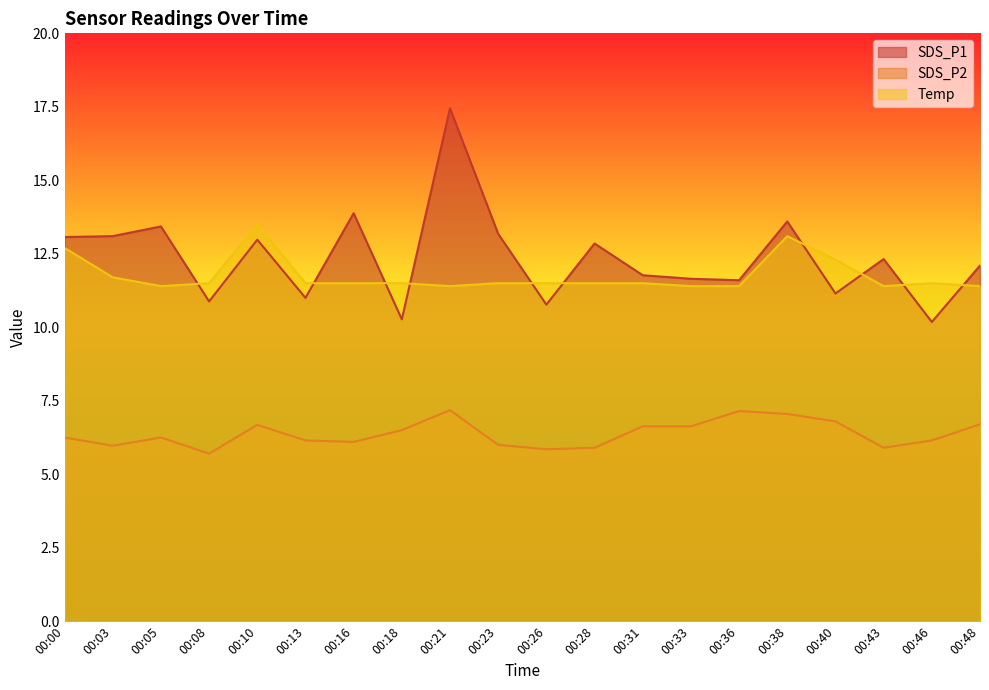

What is the difference between the maximum and minimum values in the SDS_P1 series?

7.3